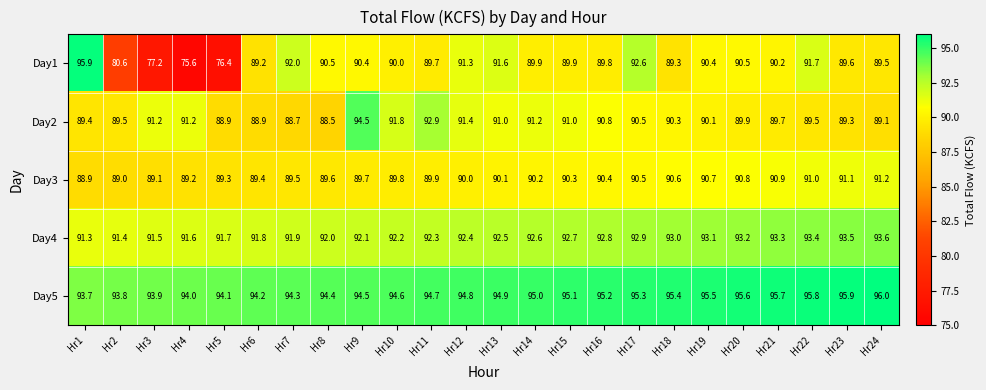

How many distinct data groups are displayed?

5